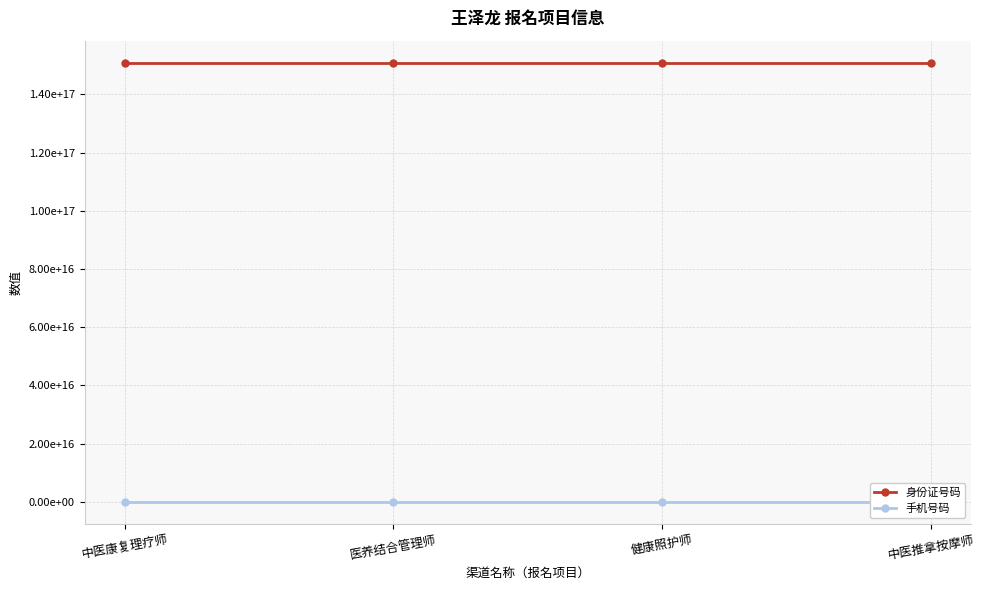

Reading left to right, transcribe all the data shown in this chart.

身份证号码: 150922198402250528	150922198402250528	150922198402250528	150922198402250528
手机号码: 13621054150	13621054150	13621054150	13621054150